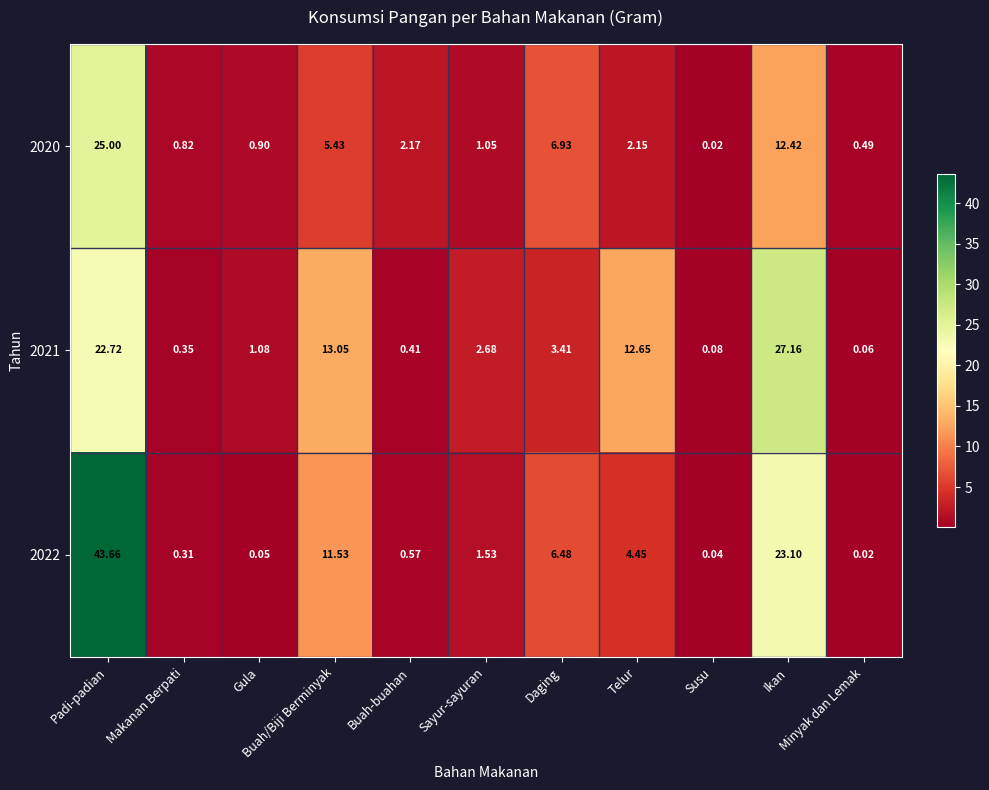

List the series in order of their overall mean, highest first.

2022, 2021, 2020